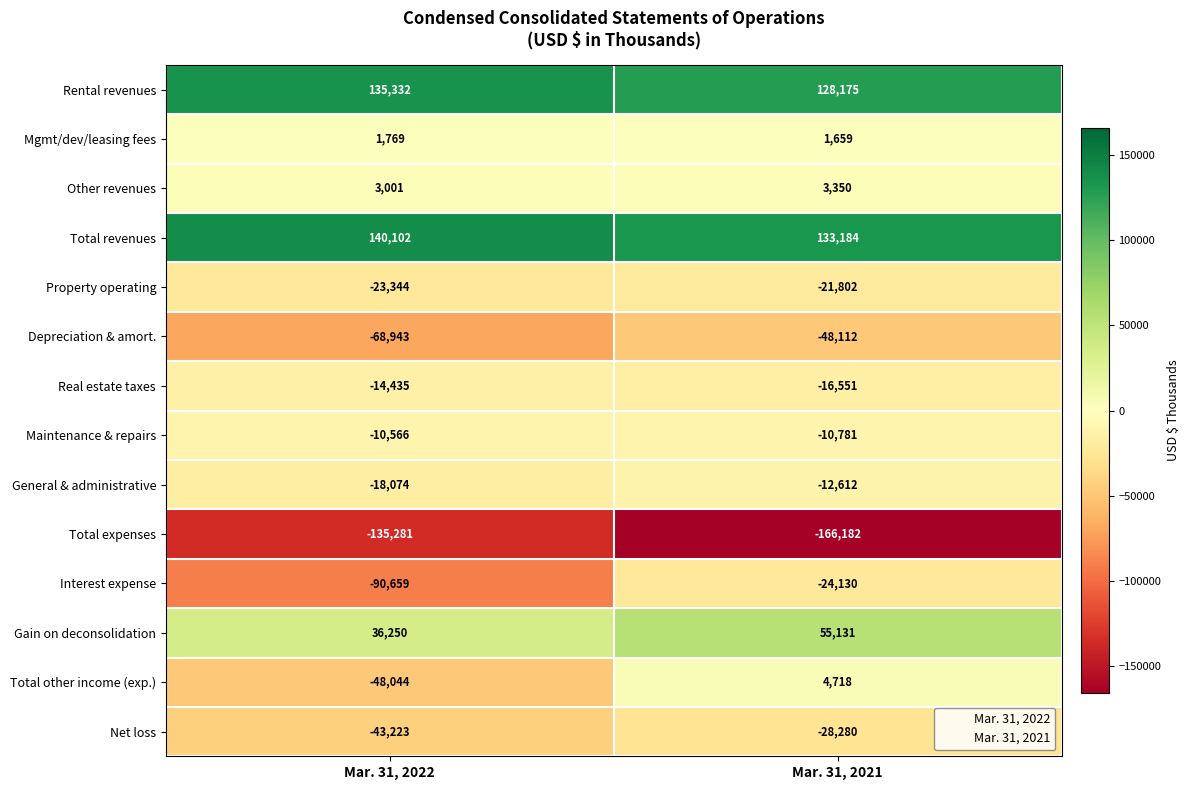

Which series has the largest total across all categories?

Total revenues